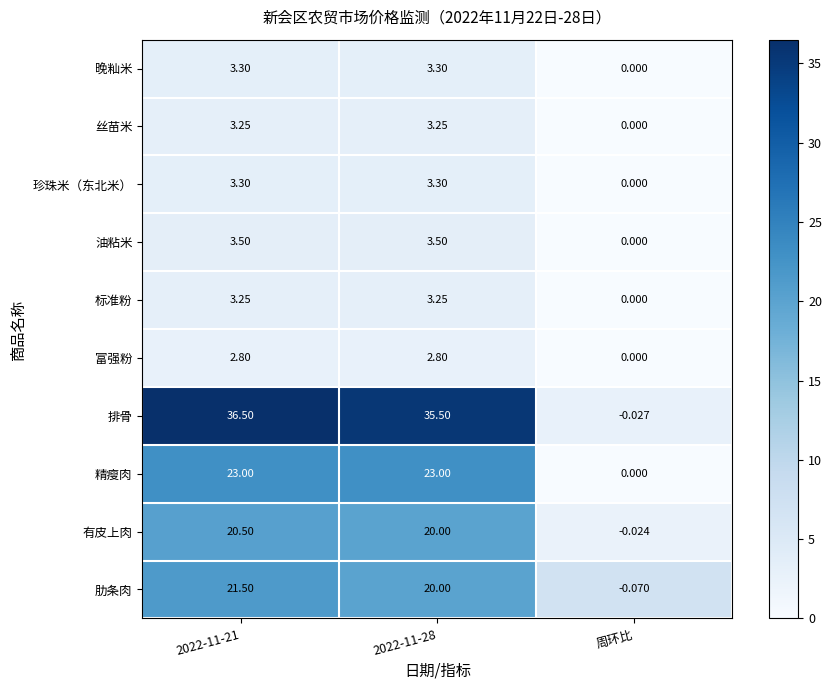

Is the value of 油粘米 at 2022-11-28 greater than the value of 有皮上肉 at 周环比?

Yes